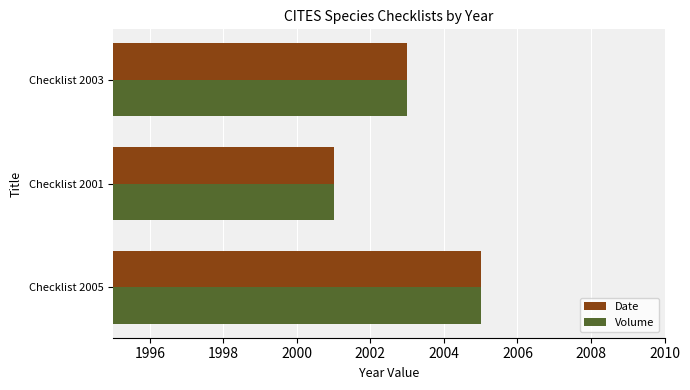

At which category is the sum across all series the highest?

Checklist 2005